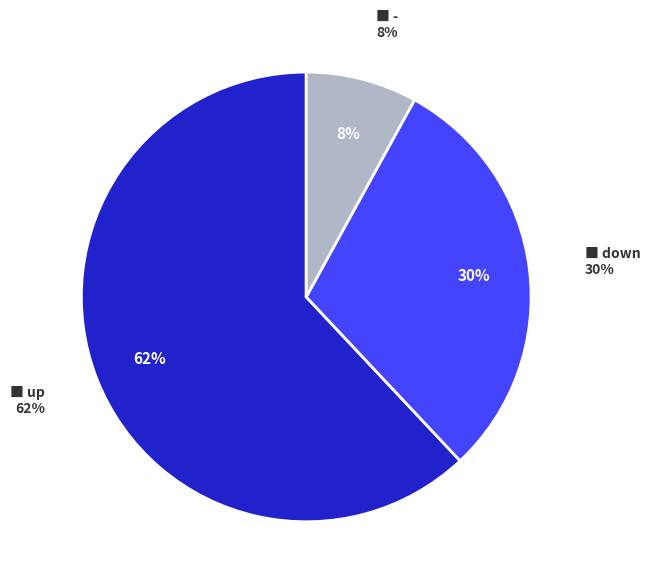

Which slice is the smallest?

-